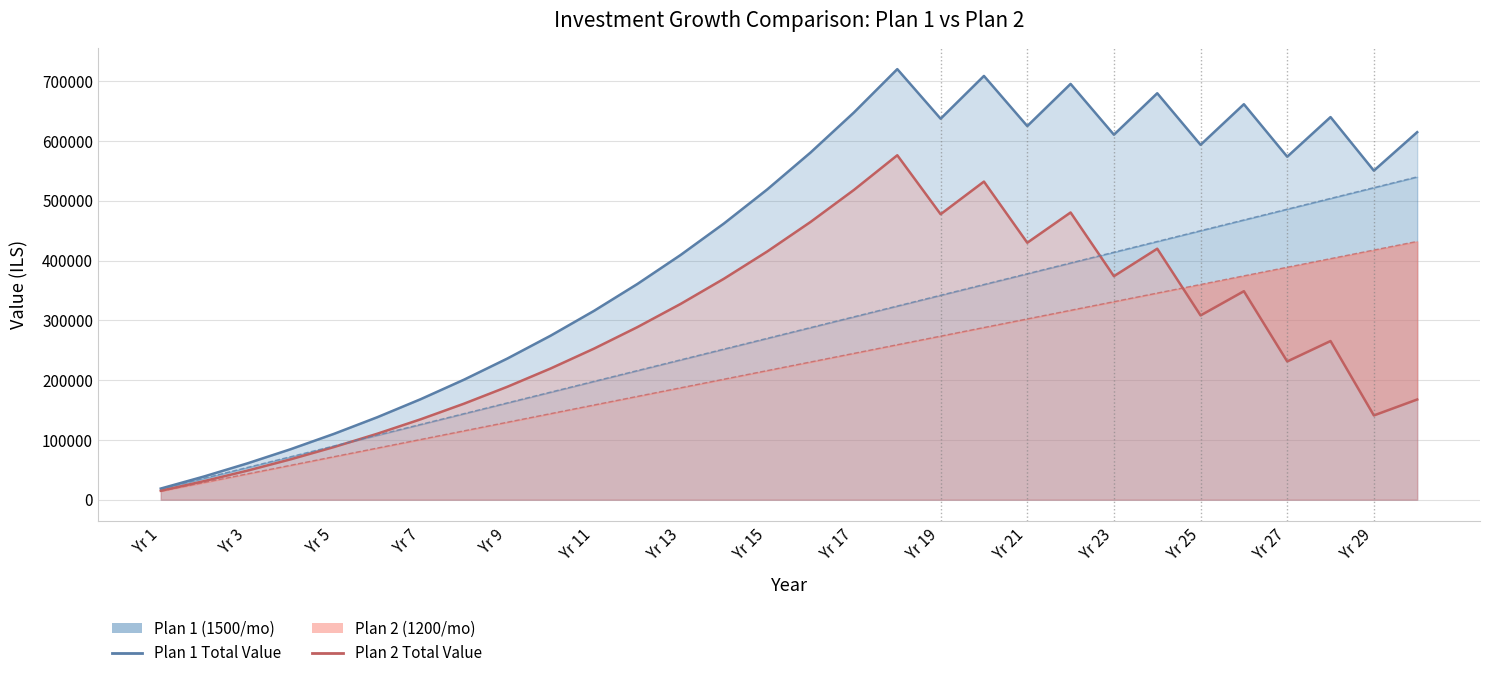

True or false: Plan 2 Total Value and Plan 1 Total Value intersect in this chart.

False